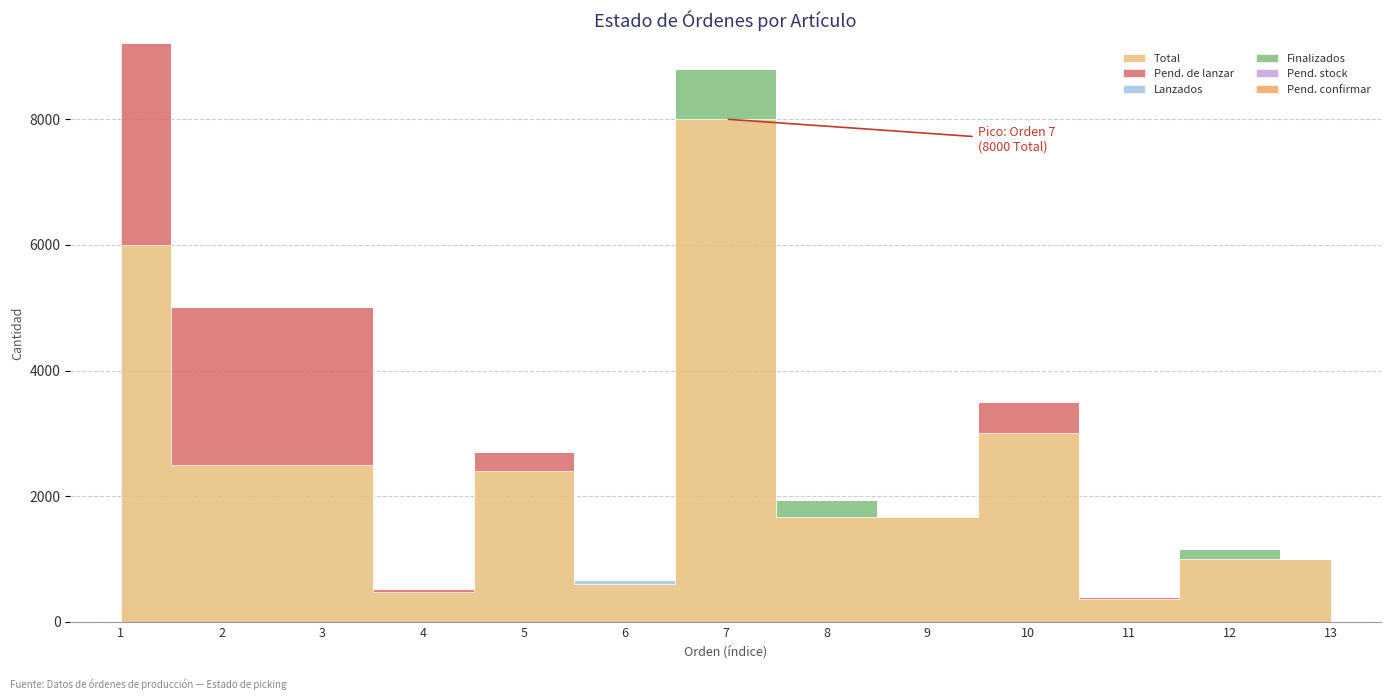

How many data points in Total are less than 1668?

5